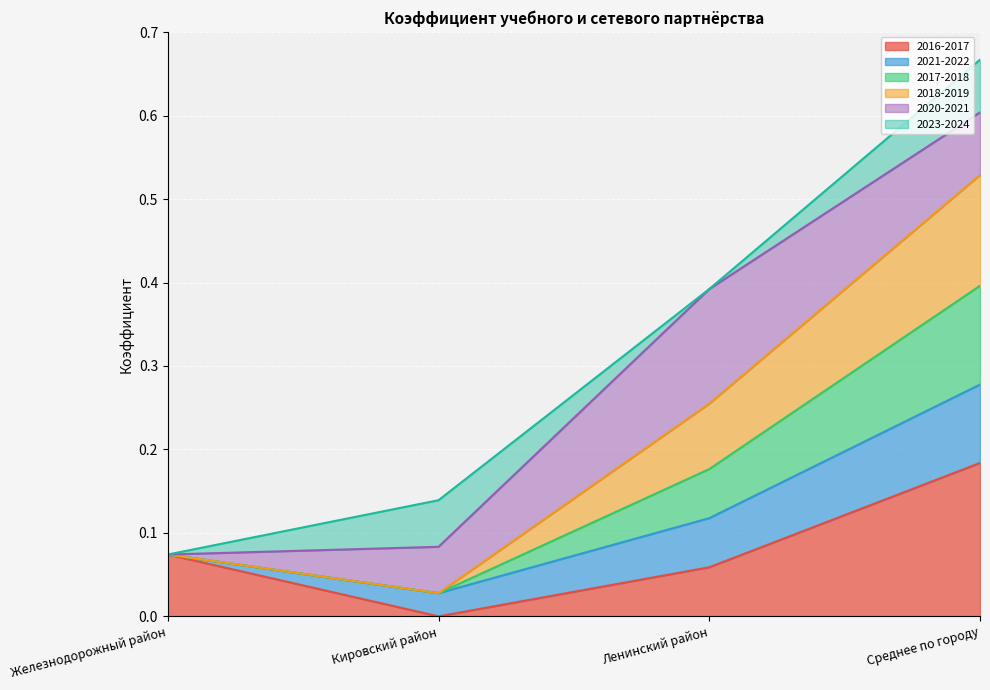

The value of 2016-2017 at Железнодорожный район is 0.0. True or false?

False